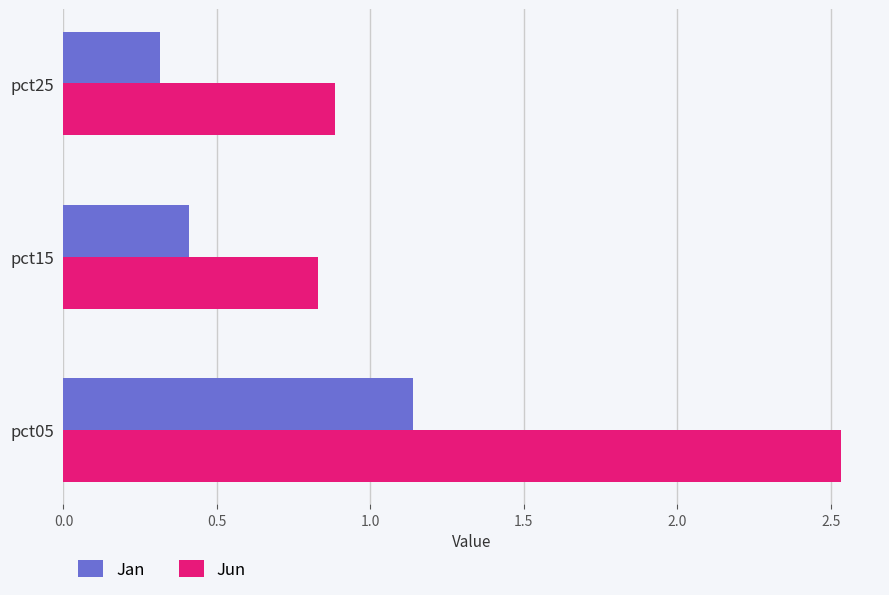

Which series has the widest spread of values?

Jun